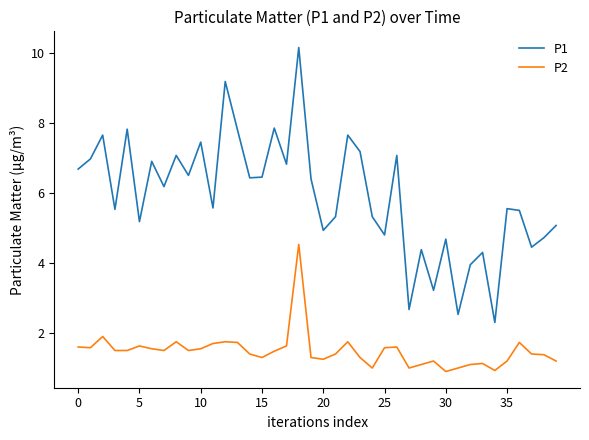

What is the minimum value shown in the chart?

0.9